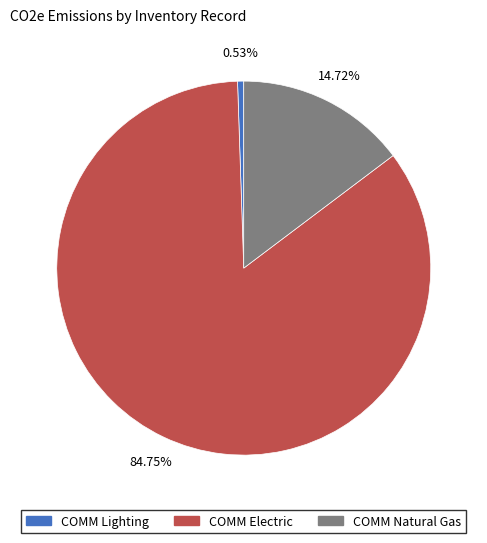

Is it true that COMM Electric is 85% of the pie?

True